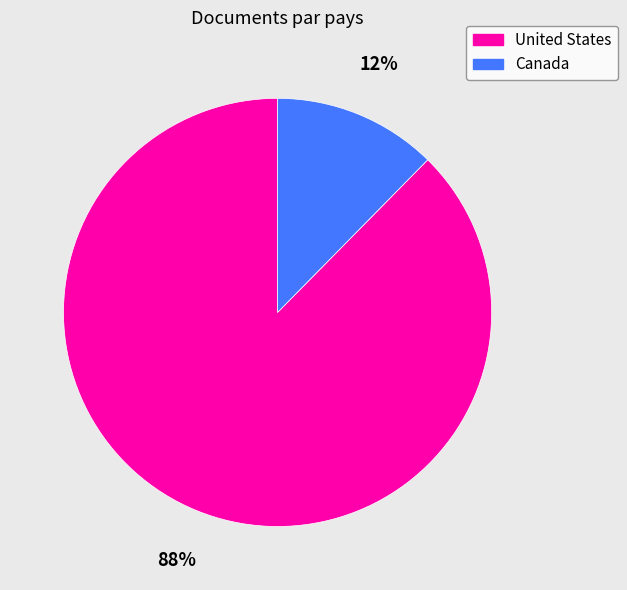

How many slices are in this pie chart?

2